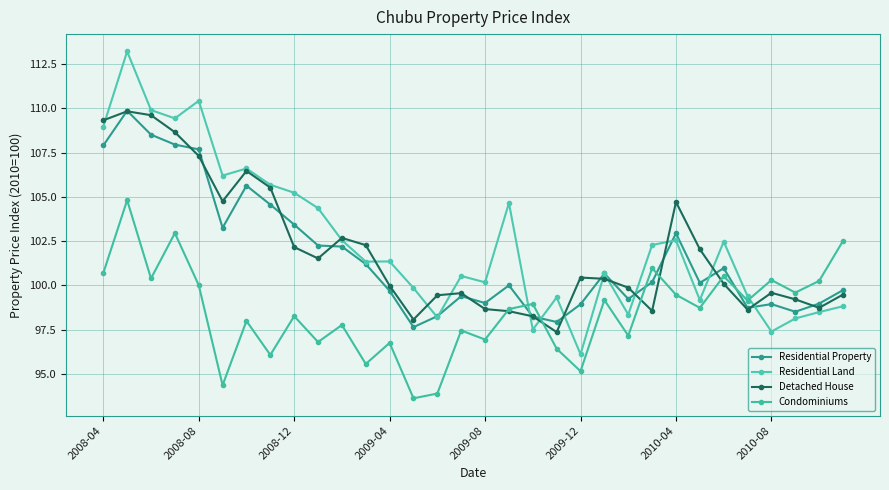

How many lines are shown in the chart?

4